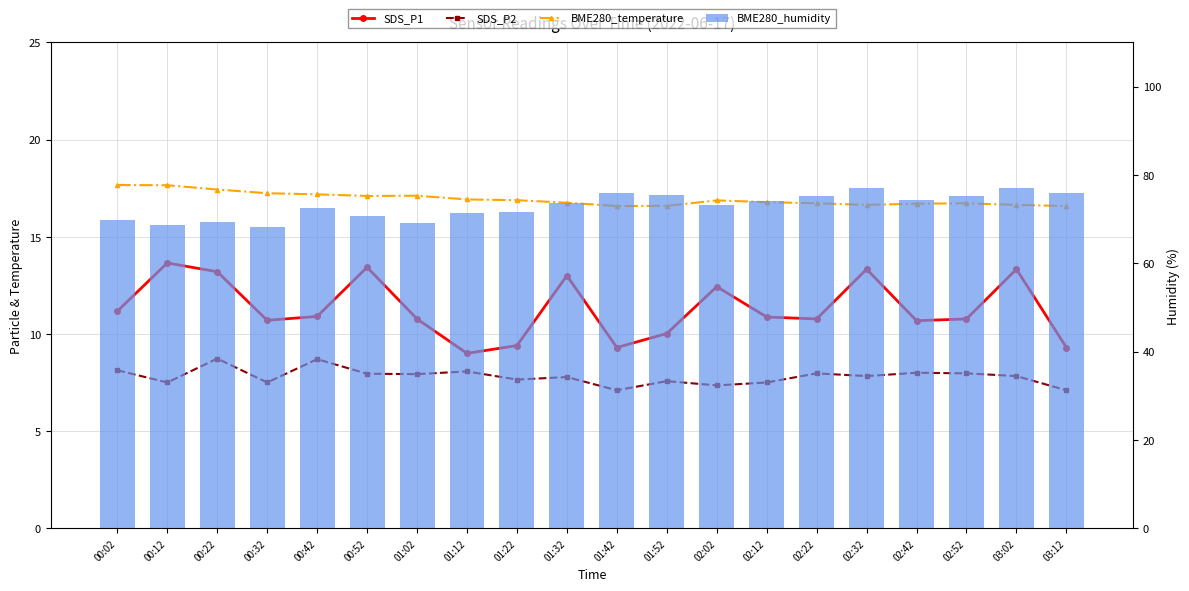

What is the lowest value of the SDS_P2 series?

7.1